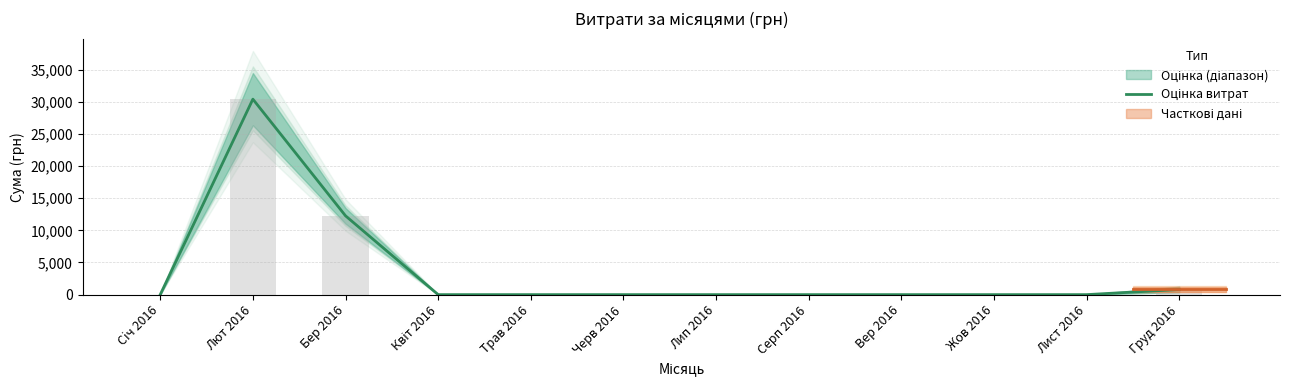

The value at Бер 2016 is 12259.1. True or false?

True